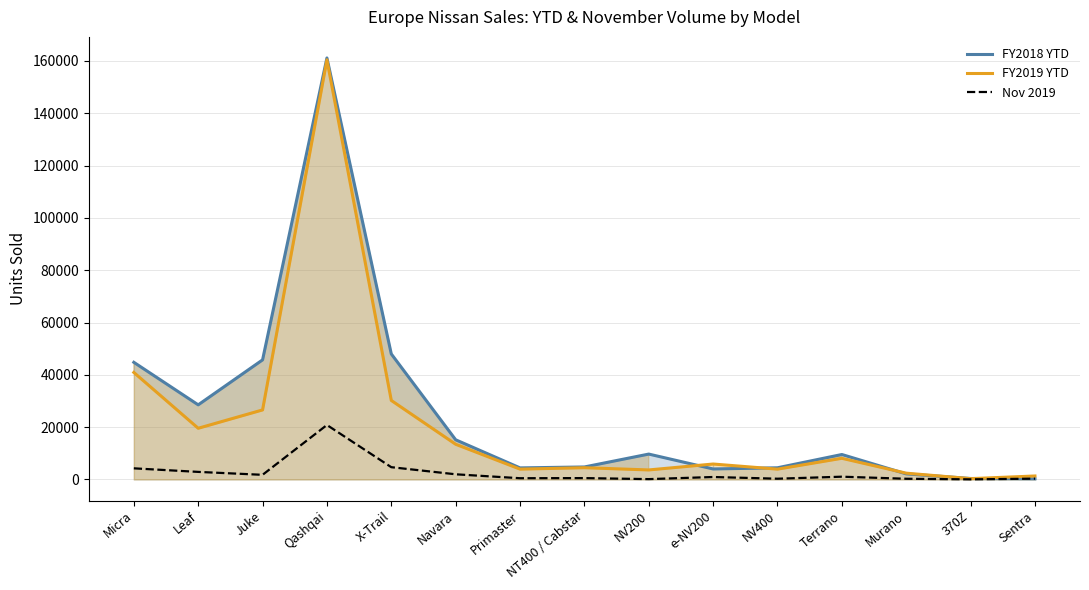

What is the minimum value shown in the chart?

38